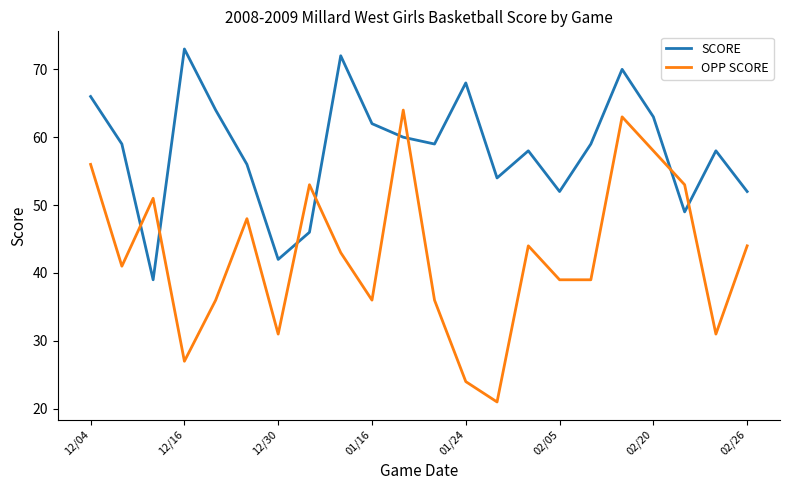

List the series in order of their overall mean, highest first.

SCORE, OPP SCORE